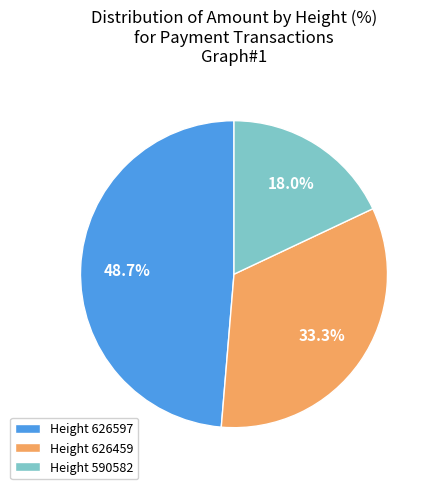

Which has a higher value, Height 590582 or Height 626459?

Height 626459